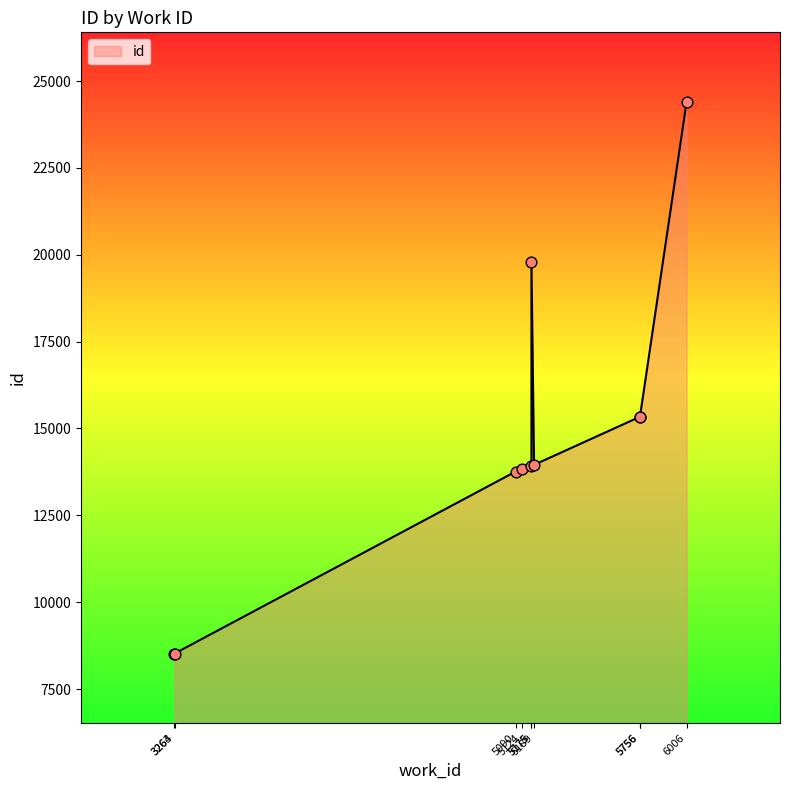

Approximately how many times larger is the value at 5175 compared to 5124?

1.0